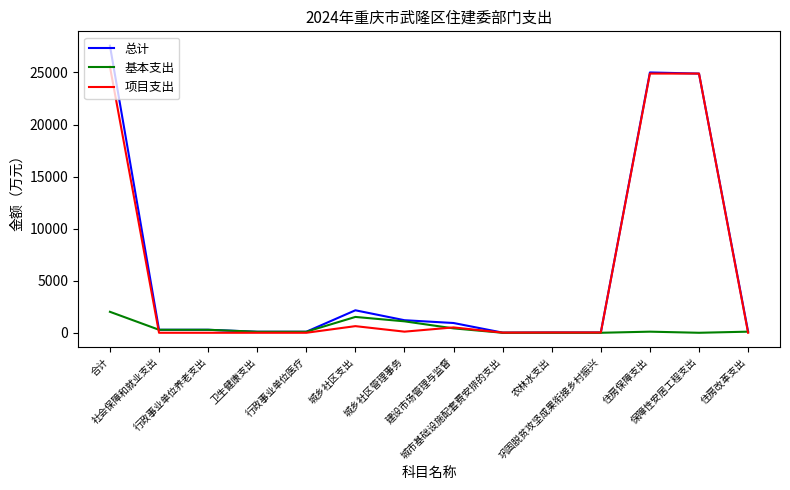

What is the maximum value for 项目支出?

25557.0